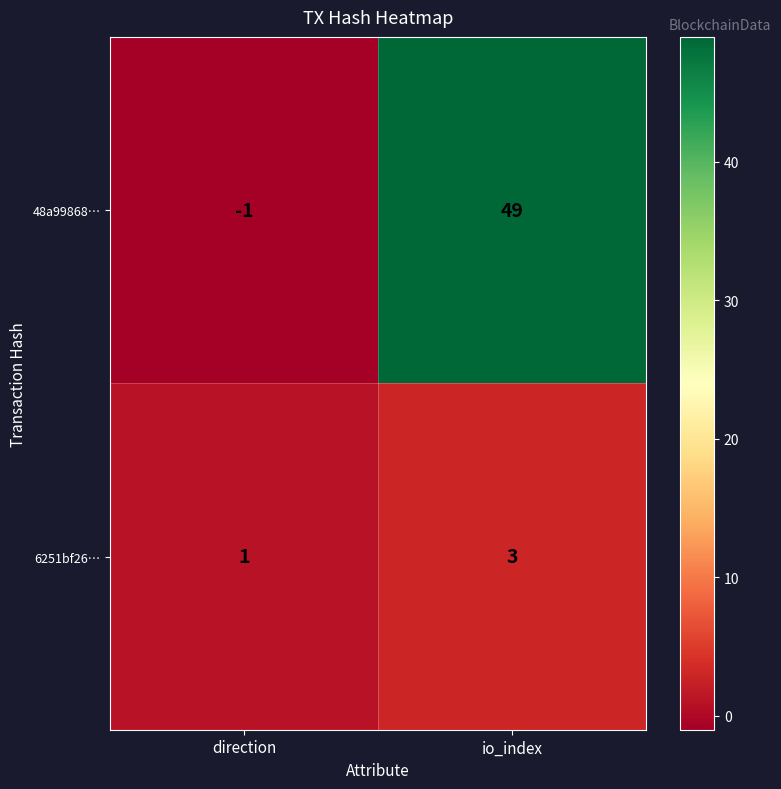

Which label corresponds to the largest value in the chart?

io_index